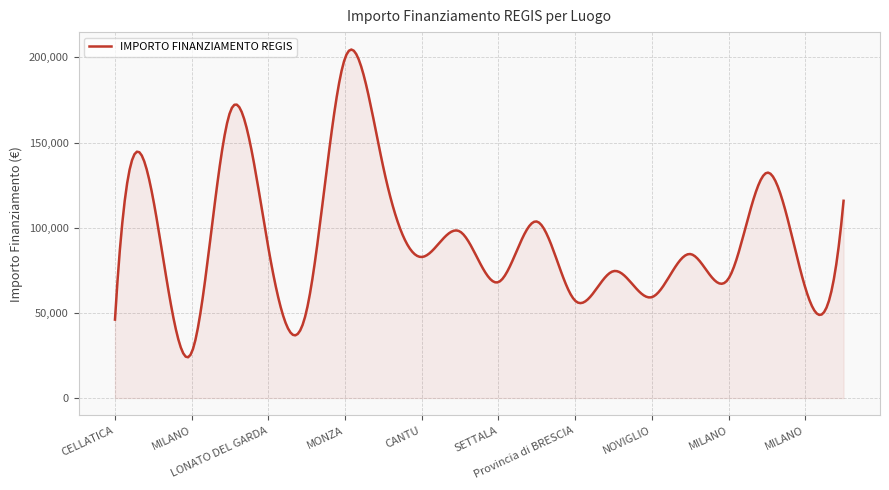

What is the greatest value displayed?

204573.6